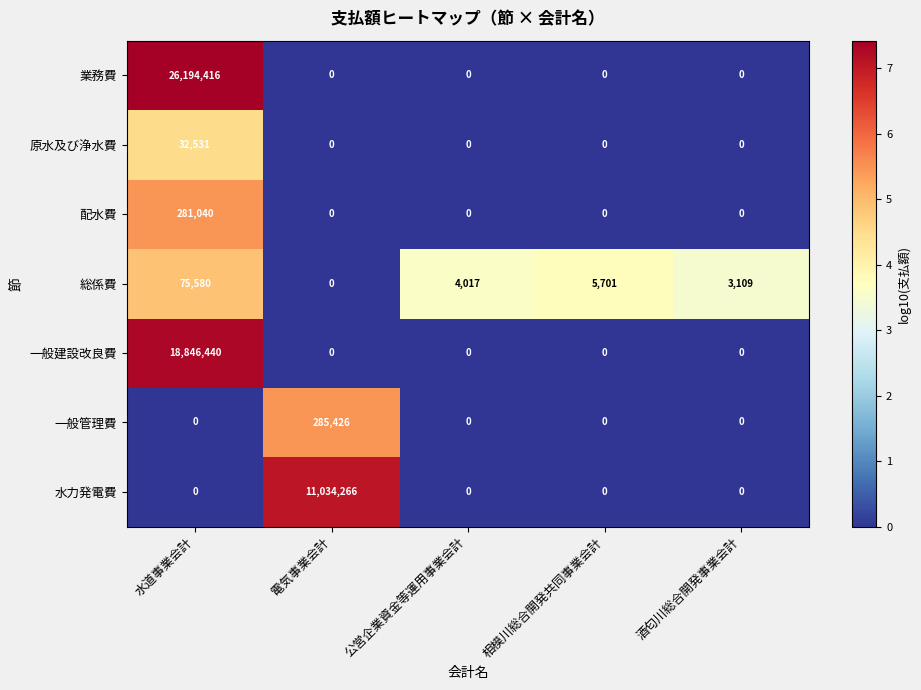

The value of 業務費 at 水道事業会計 is 26194416. True or false?

True